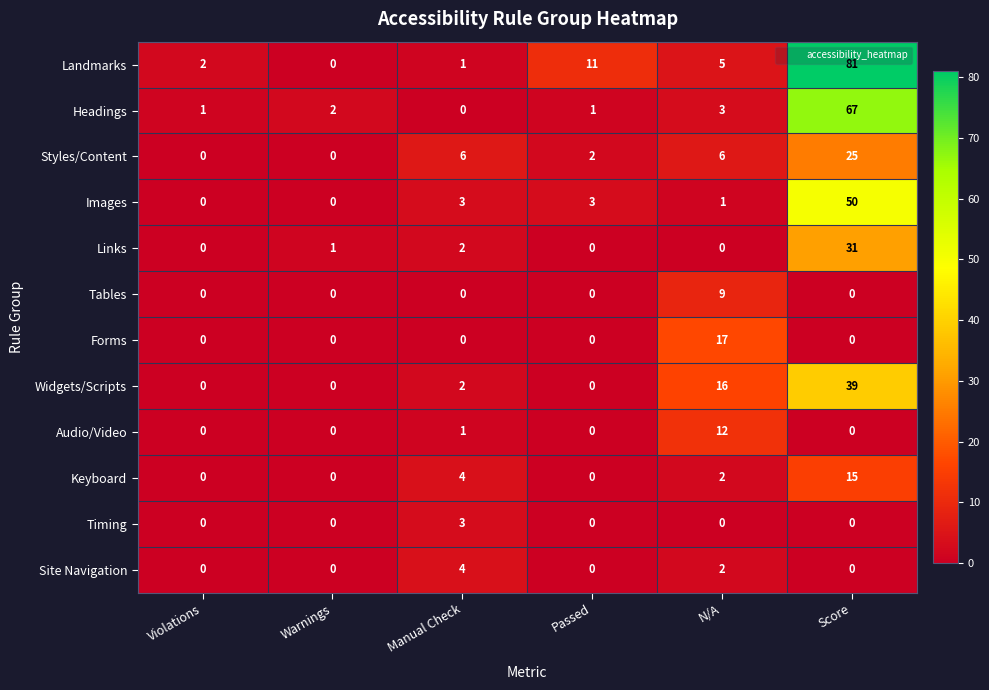

What is the difference between the second highest and second lowest values in the Keyboard series?

4